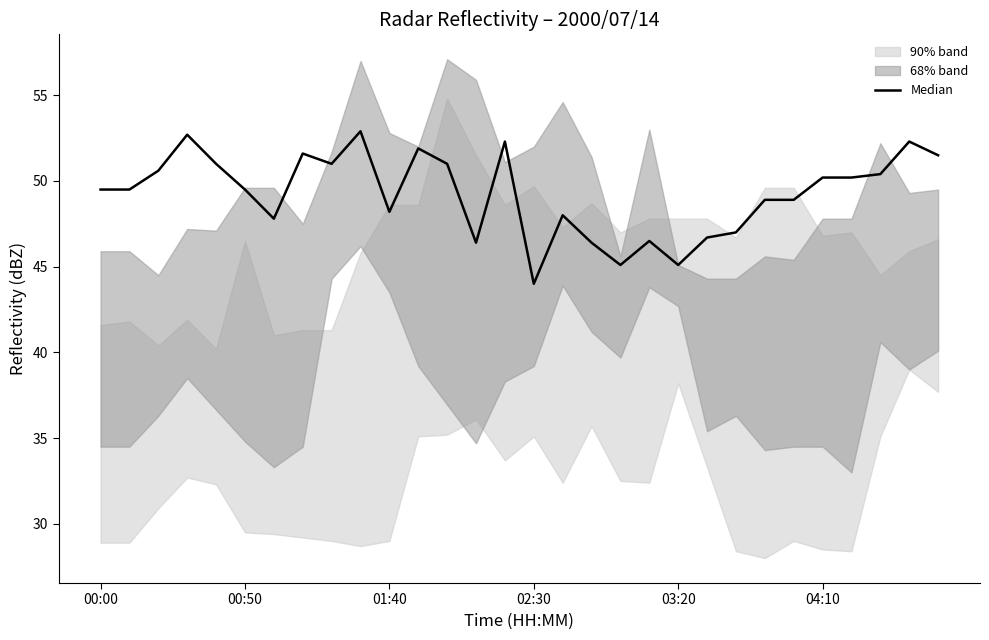

What is the ratio of the value at 14 to the value at 01:40?

1.0